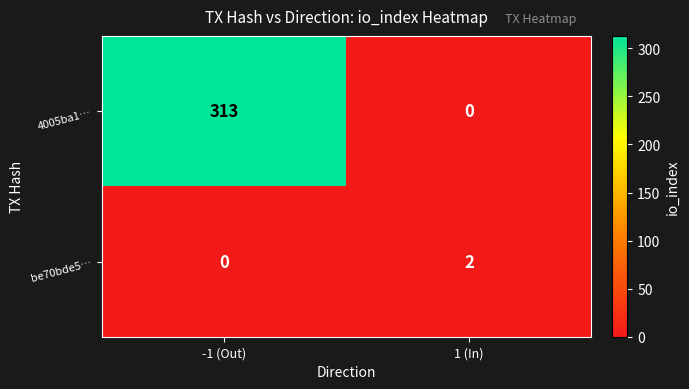

Is it true that be70bde5… equals -1 at -1 (Out)?

False